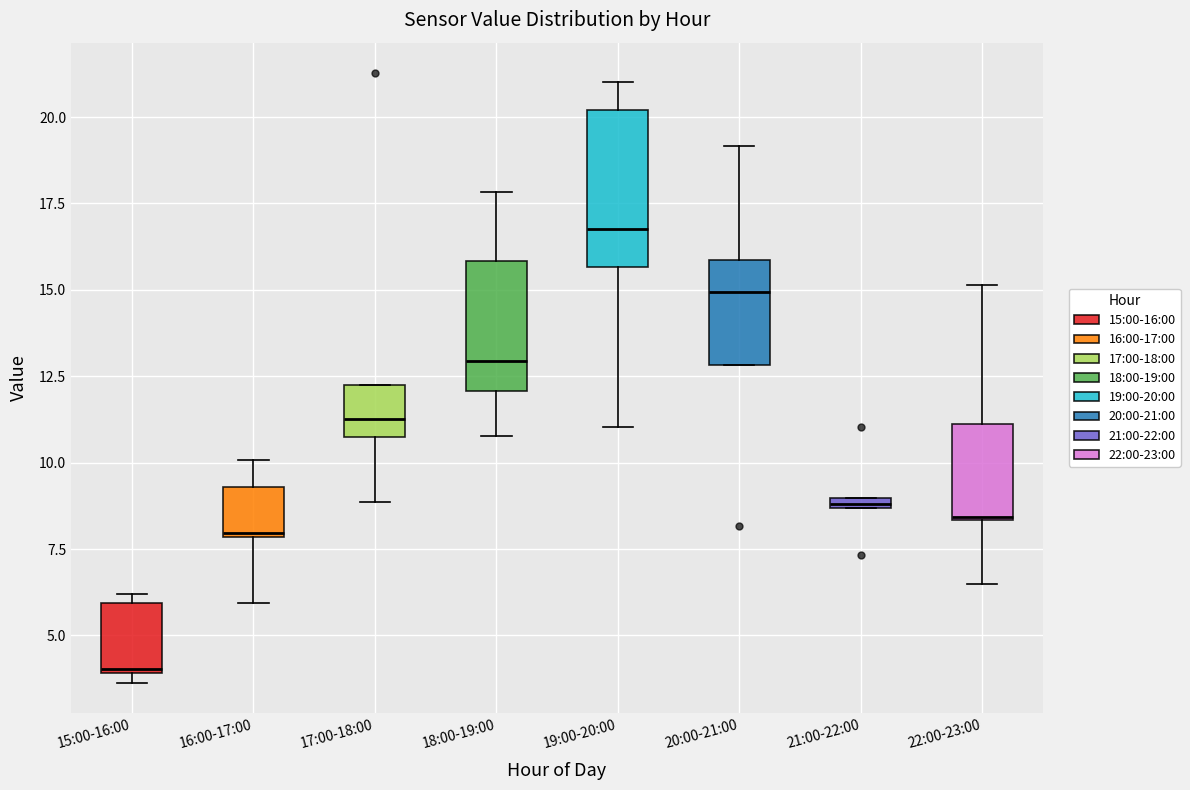

Where is the upper edge of the box for 21:00-22:00 on the y-axis? The values are not printed on the chart, so give them approximately, as read against the axis.

9.0